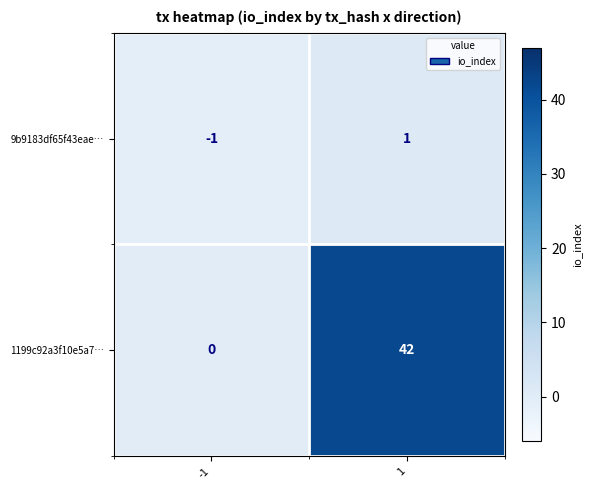

True or false: 1199c92a3f10e5a7… has a value of 12 at 1.

False